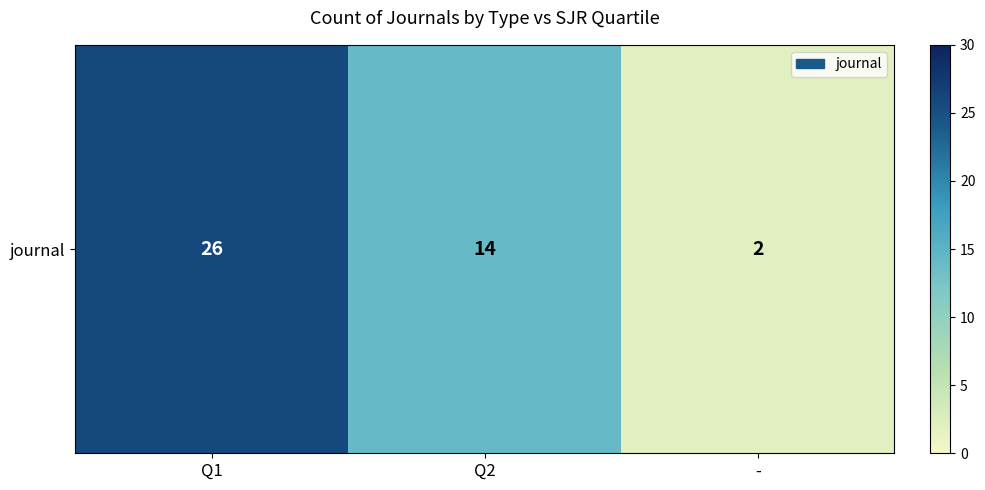

Between Q1 and Q2, which is larger?

Q1